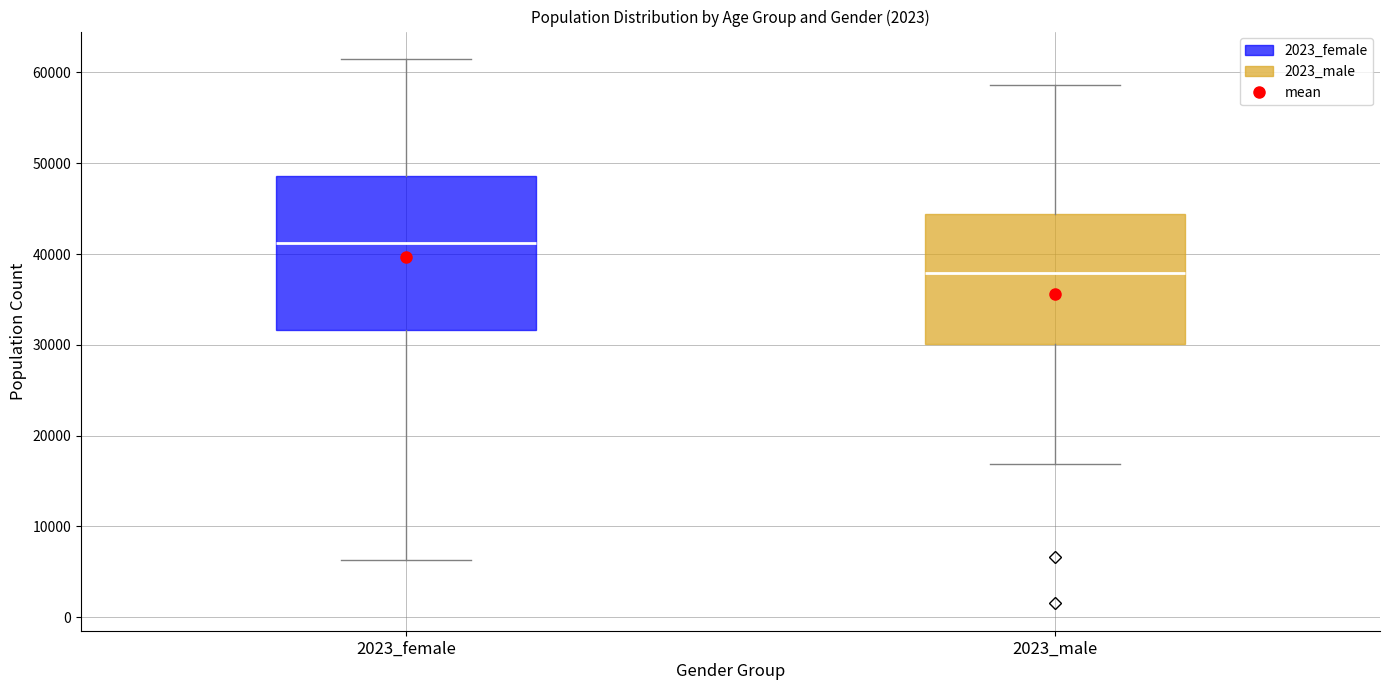

Reading left to right, read every box against the y-axis: the position of its median line, the range the box covers, and the ends of its whiskers. The values are not printed on the chart, so give them approximately, as read against the axis.

2023_female: median 41000, box 32000 to 49000, whiskers 6000 to 62000
2023_male: median 38000, box 30000 to 44000, whiskers 17000 to 59000